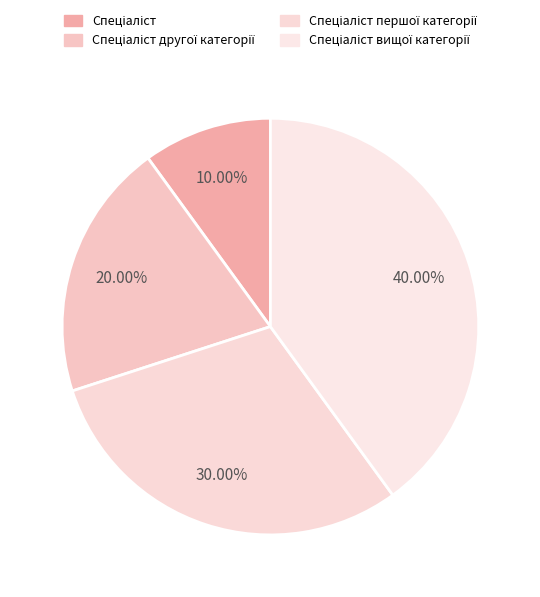

Which category has the biggest portion of the pie?

Спеціаліст вищої категорії